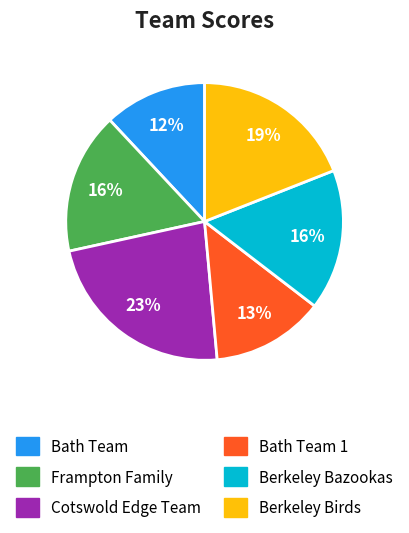

How many slices are in this pie chart?

6